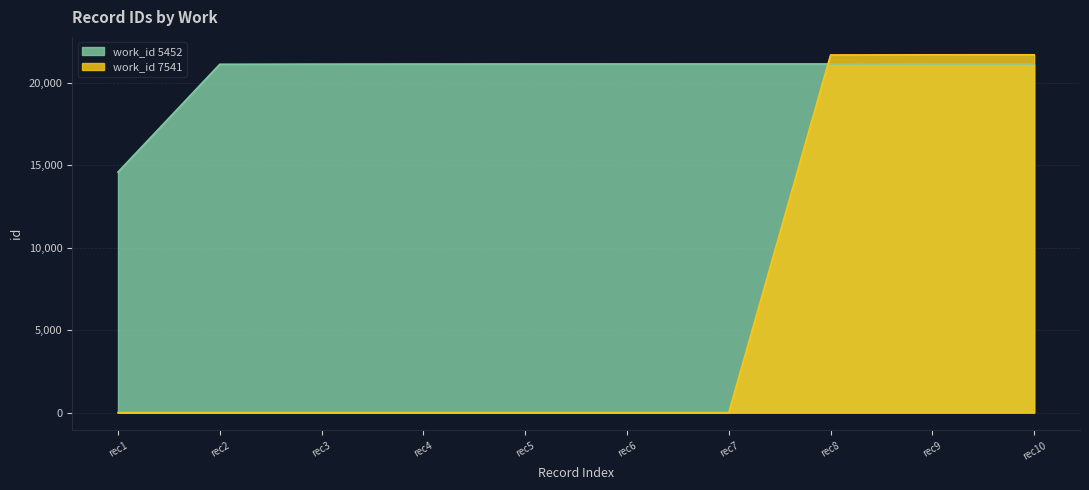

Is the value of work_id 5452 at rec6 greater than the value of work_id 7541 at rec3?

Yes